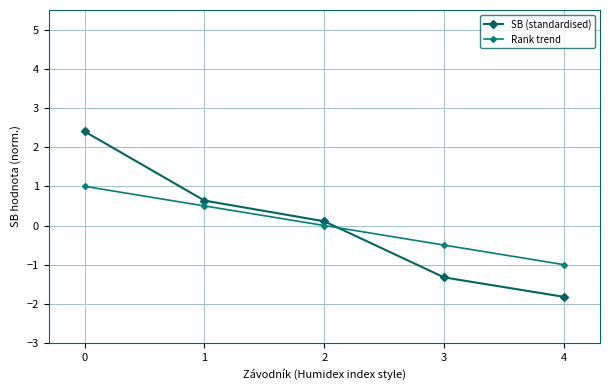

The value of SB (standardised) at 4 is -0.9. True or false?

False